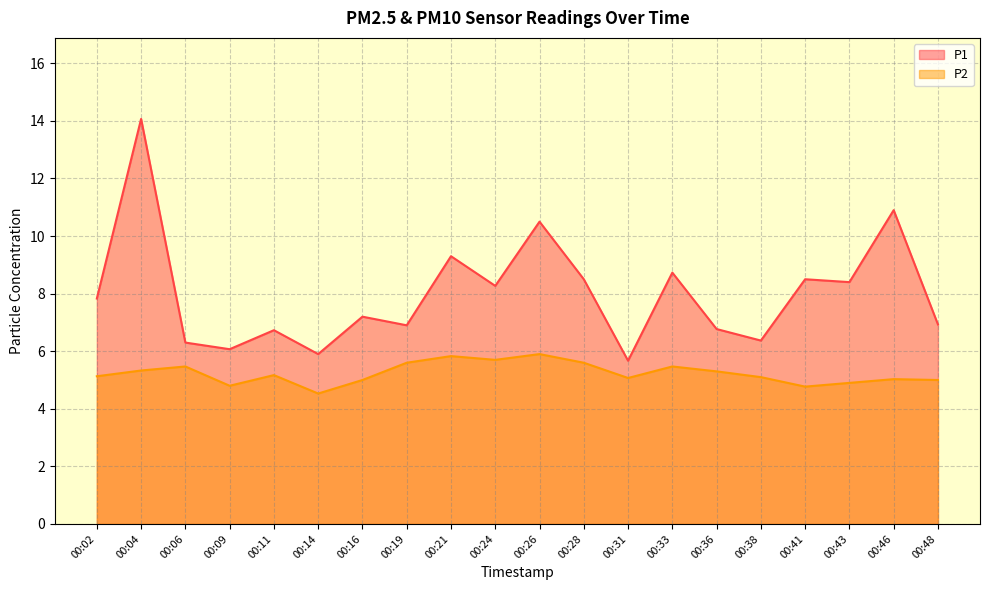

List the labels in order of P1 value, largest first.

00:04, 00:46, 00:26, 00:21, 00:33, 00:28, 00:41, 00:43, 00:24, 00:02, 00:16, 00:48, 00:19, 00:36, 00:11, 00:38, 00:06, 00:09, 00:14, 00:31